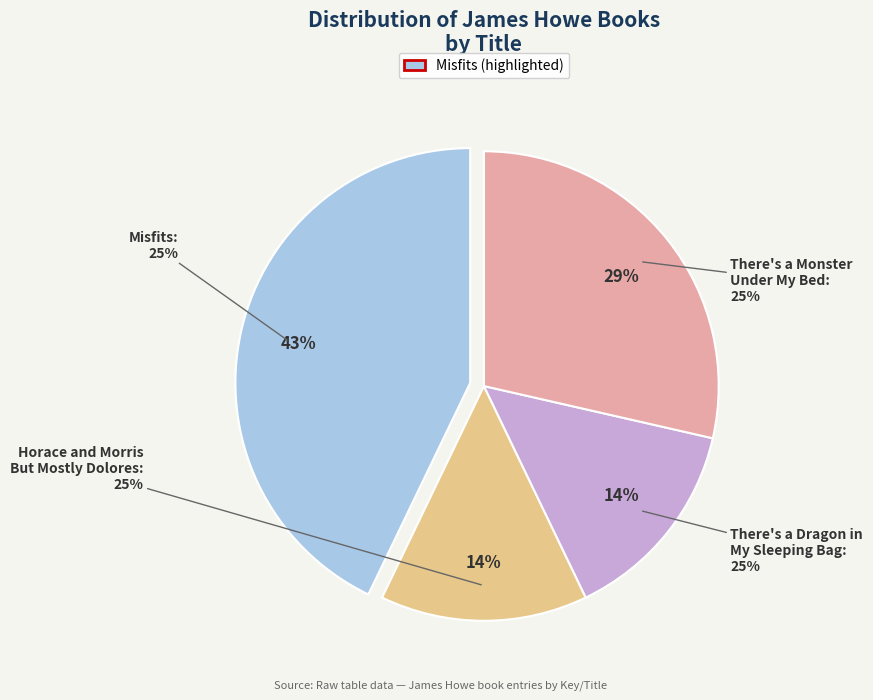

To the nearest percent, what is the average slice percentage?

25%